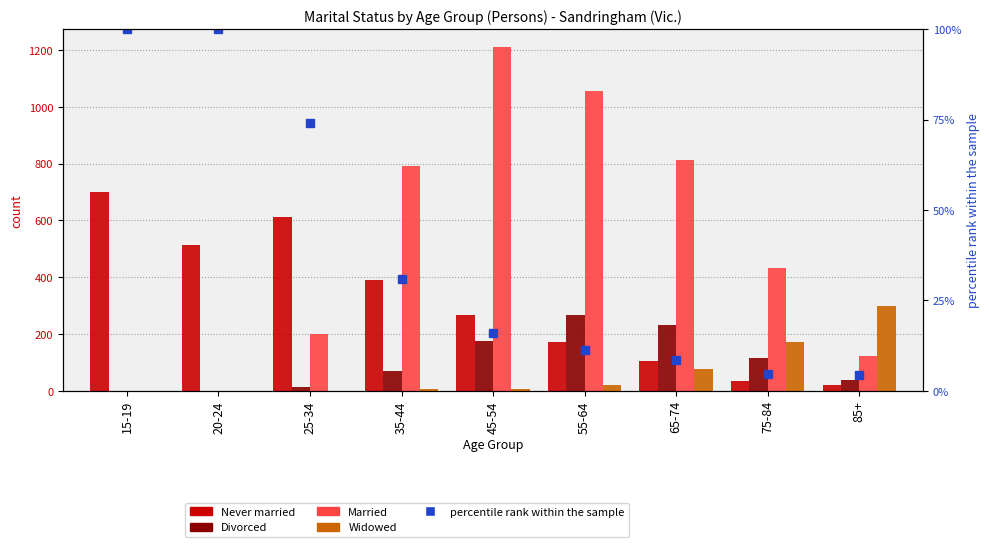

Is the value of Never married at 45-54 greater than the value of Married at 35-44?

No